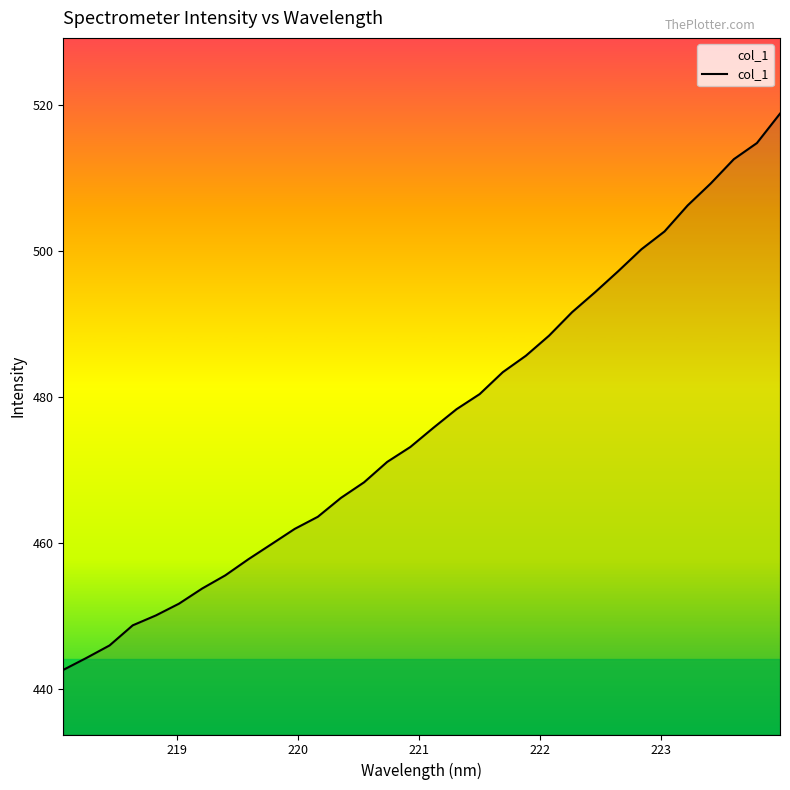

What is the smallest value displayed?

442.6